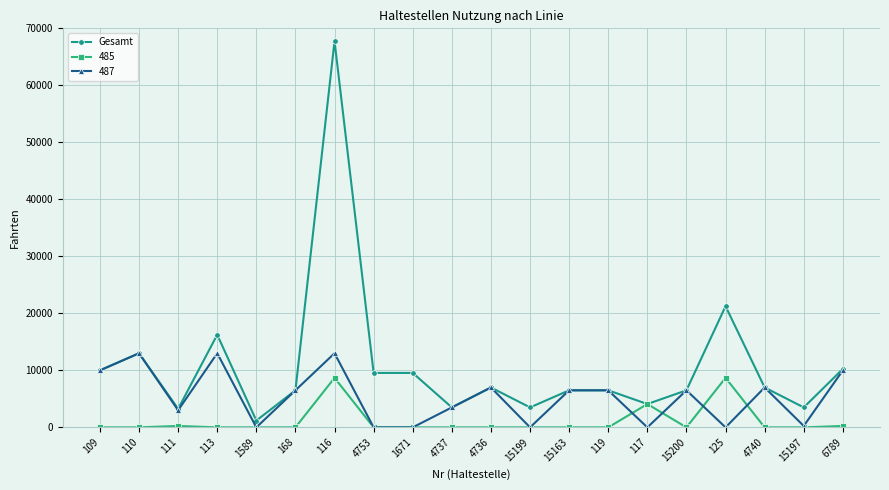

What position from the left is 168?

6